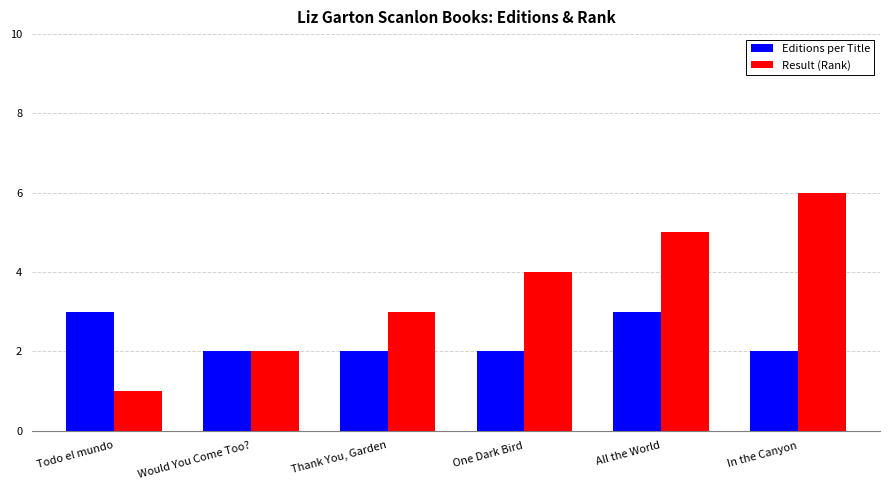

What is the total value across all series at Todo el mundo?

4